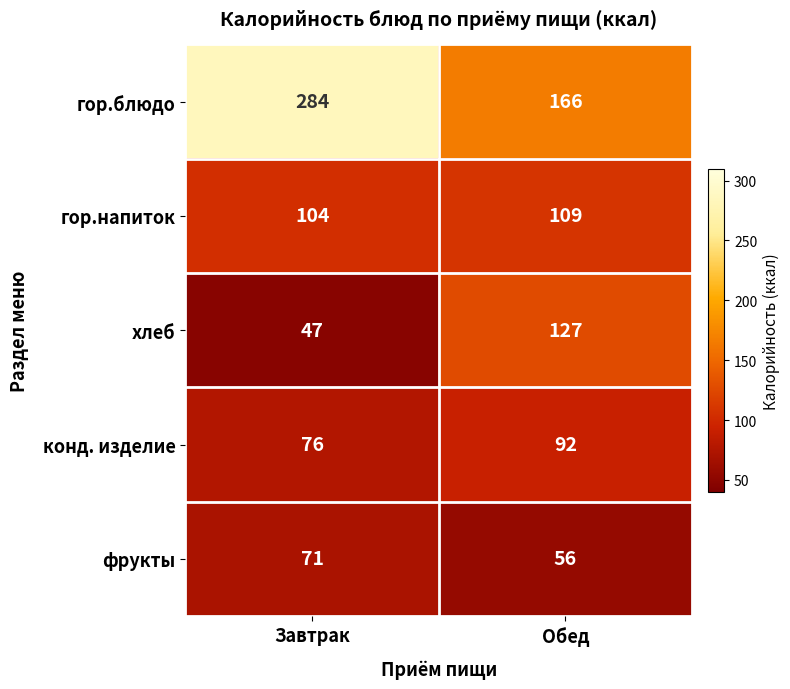

The value of конд. изделие at Обед is 55. True or false?

False